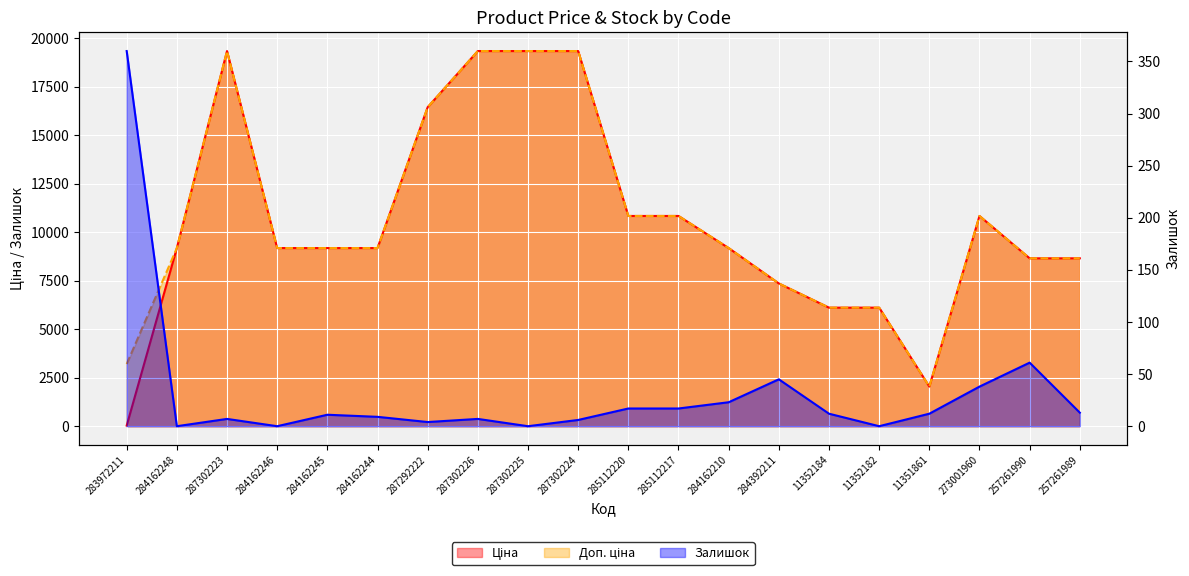

What are all the series names shown in the legend?

Ціна, Доп. ціна, Залишок